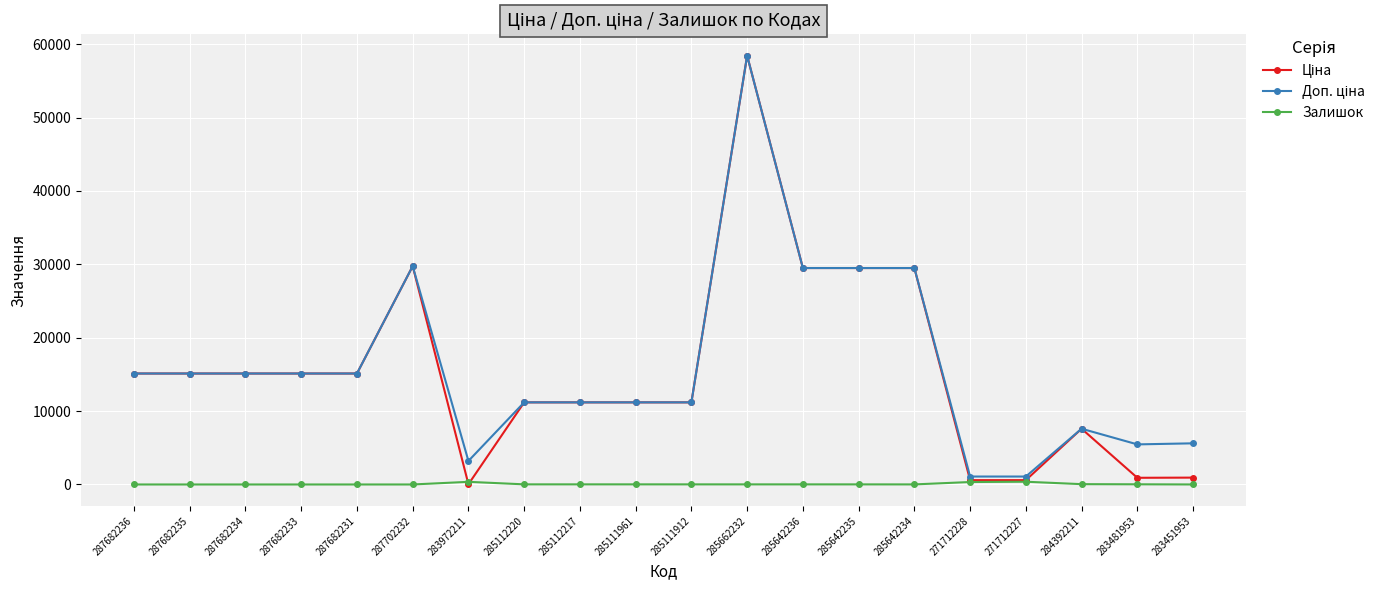

True or false: Залишок has more than 1 points higher than both neighbors.

True